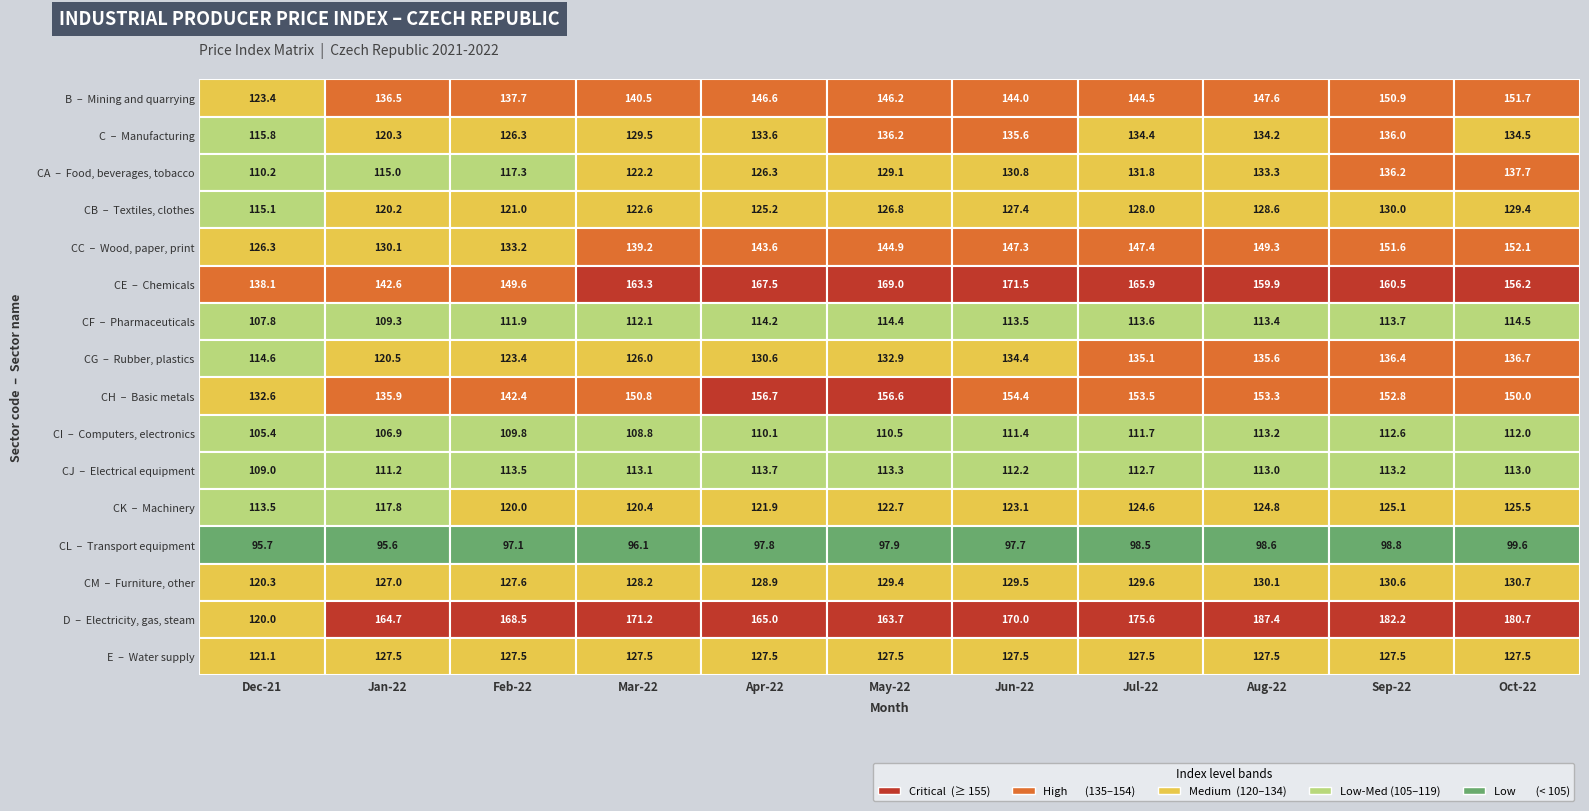

Which has a higher value, 4 or 0?

4